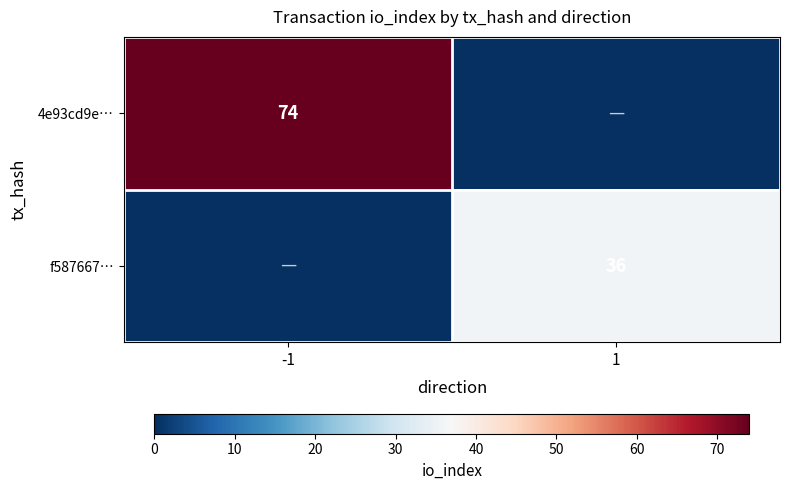

The 4e93cd9e… series shows 74 at -1. True or false?

True